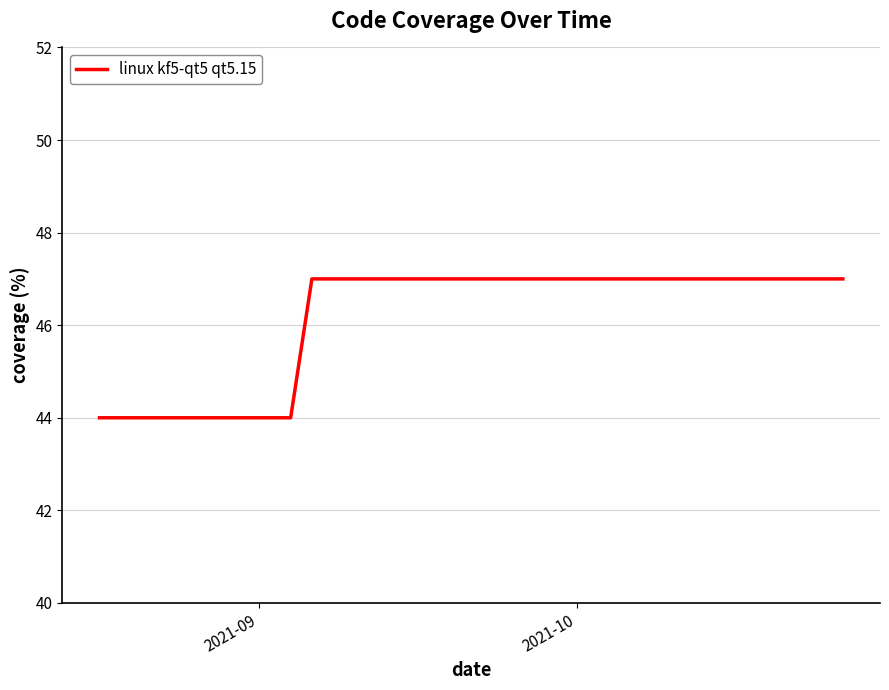

What is the difference between the maximum and minimum values?

3